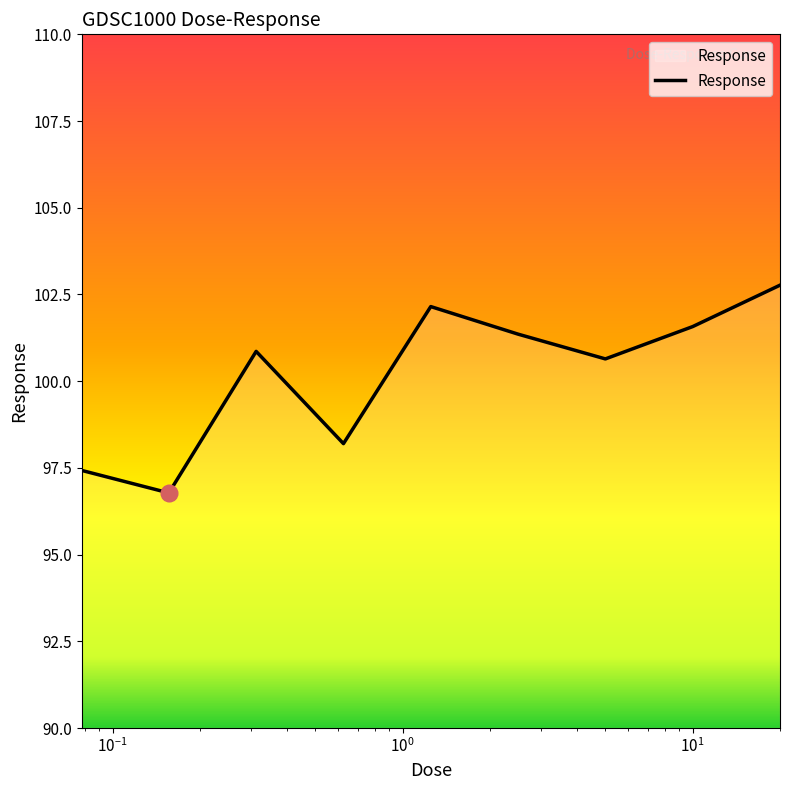

What is the smallest value displayed?

96.8